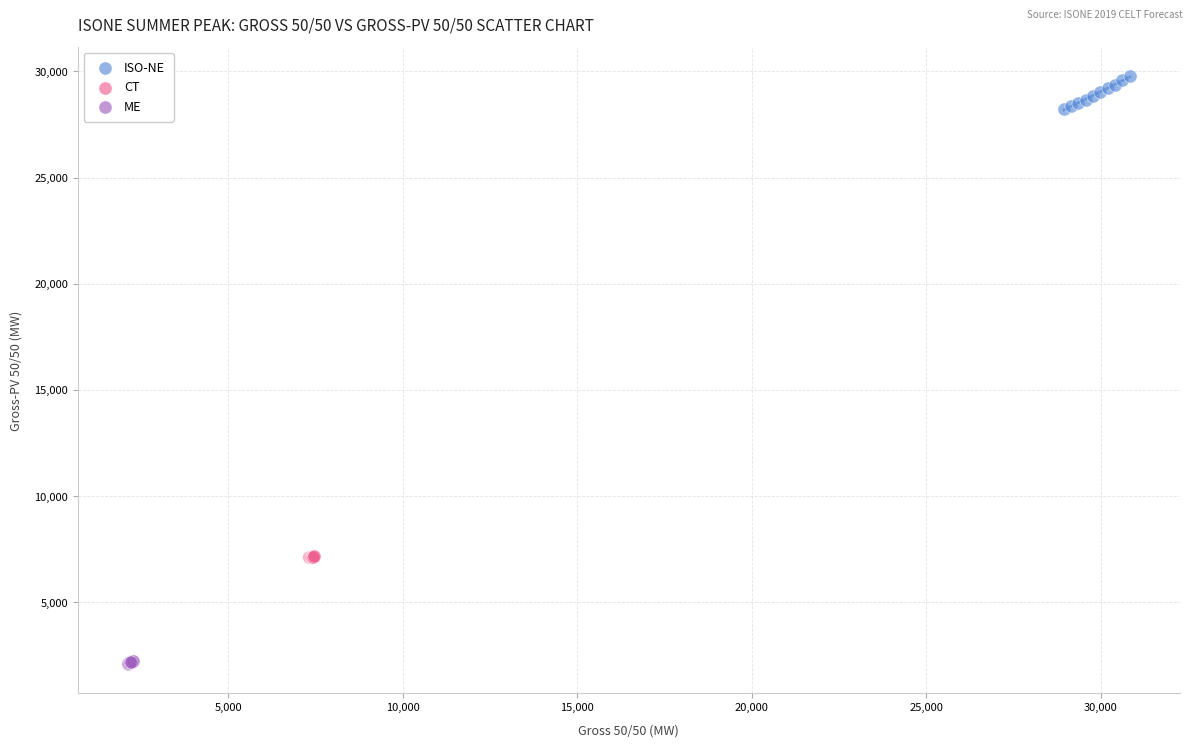

Which series reaches the maximum Y coordinate?

ISO-NE